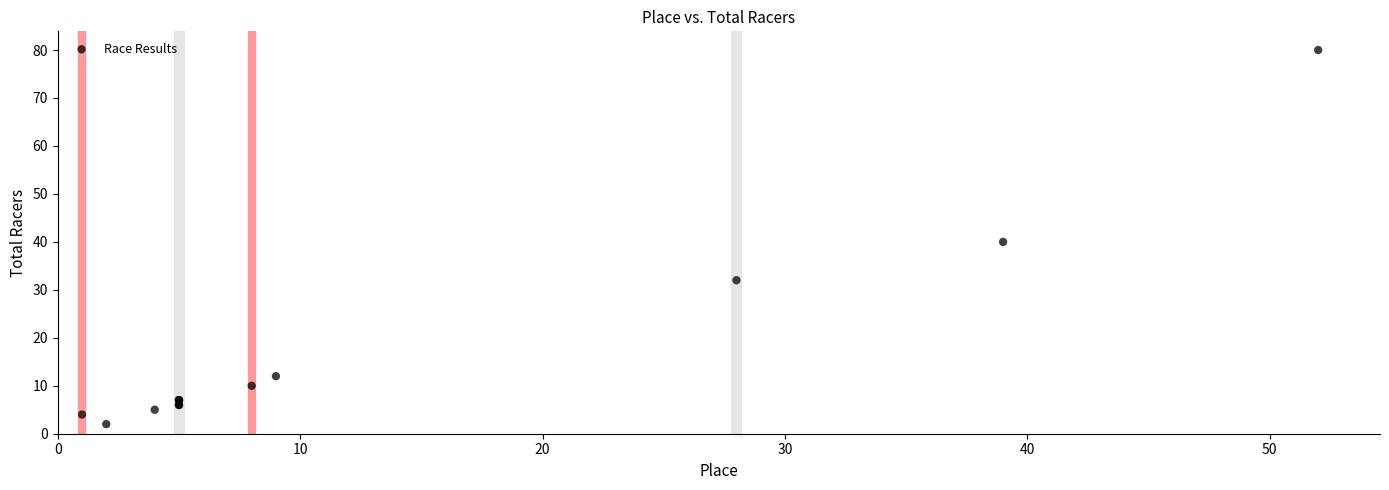

What Y value in the scatter plot is closest to 41?

40